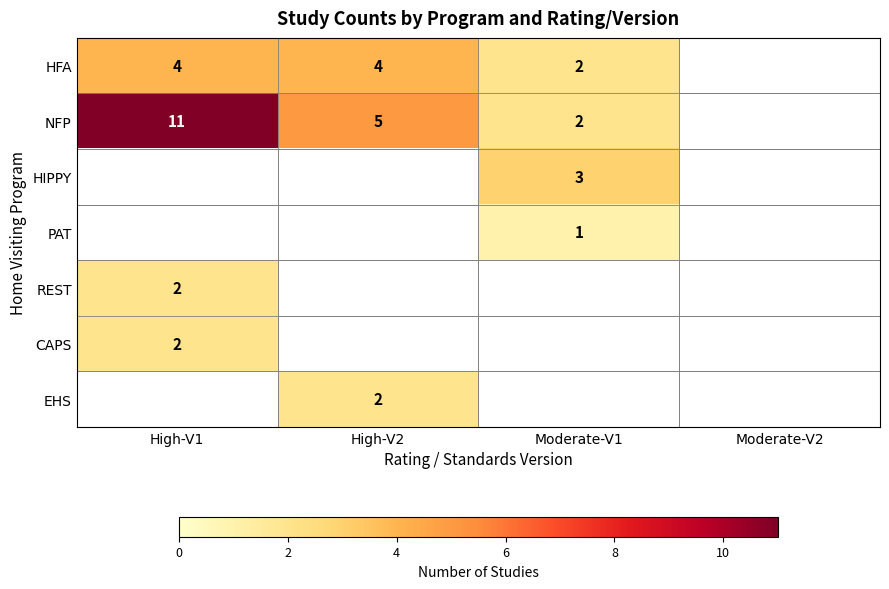

The NFP series shows 1 at Moderate-V1. True or false?

False